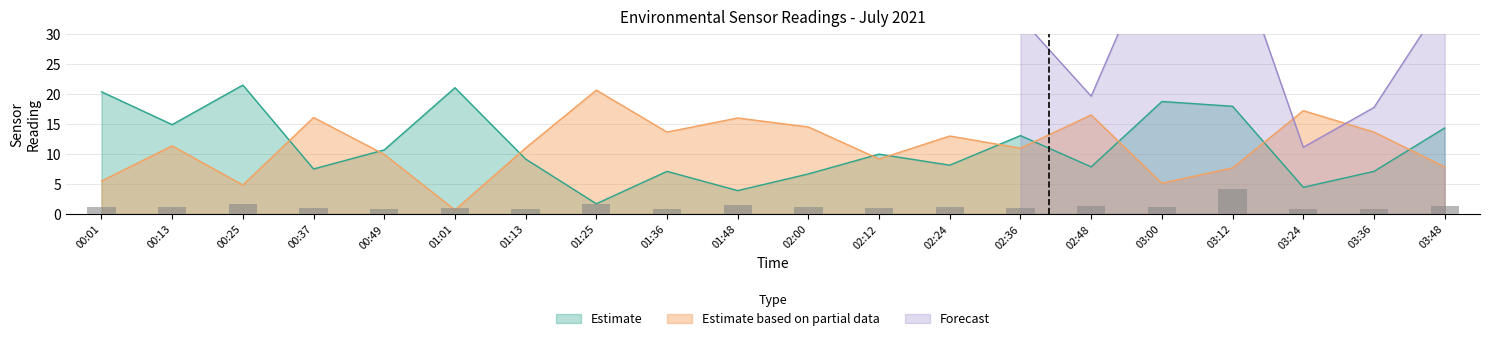

At which label does SDS_P1 reach its peak?

03:12